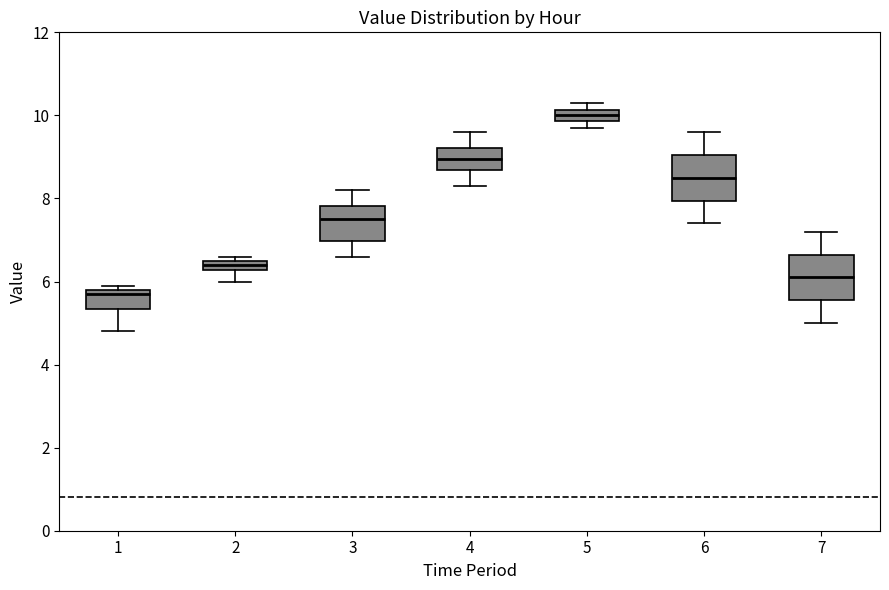

Where does the lower whisker of the box at x = 4 end on the y-axis? The values are not printed on the chart, so give them approximately, as read against the axis.

8.4